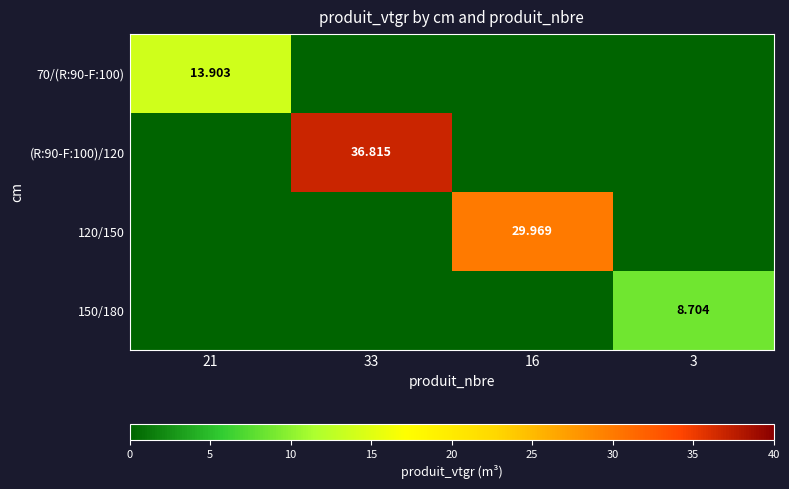

Rank the series by their average value, from lowest to highest.

150/180, 70/(R:90-F:100), 120/150, (R:90-F:100)/120